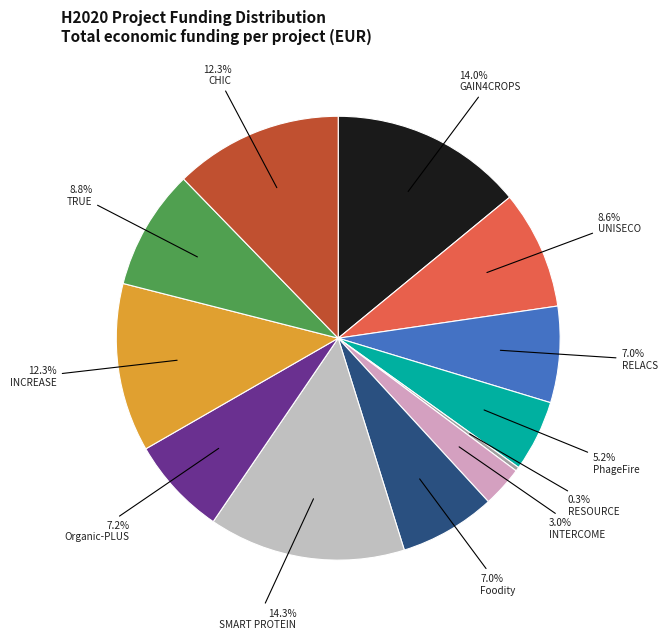

Rank the categories by value from lowest to highest.

RESOURCE, INTERCOME, PhageFire, RELACS, Foodity, Organic-PLUS, UNISECO, TRUE, CHIC, INCREASE, GAIN4CROPS, SMART PROTEIN